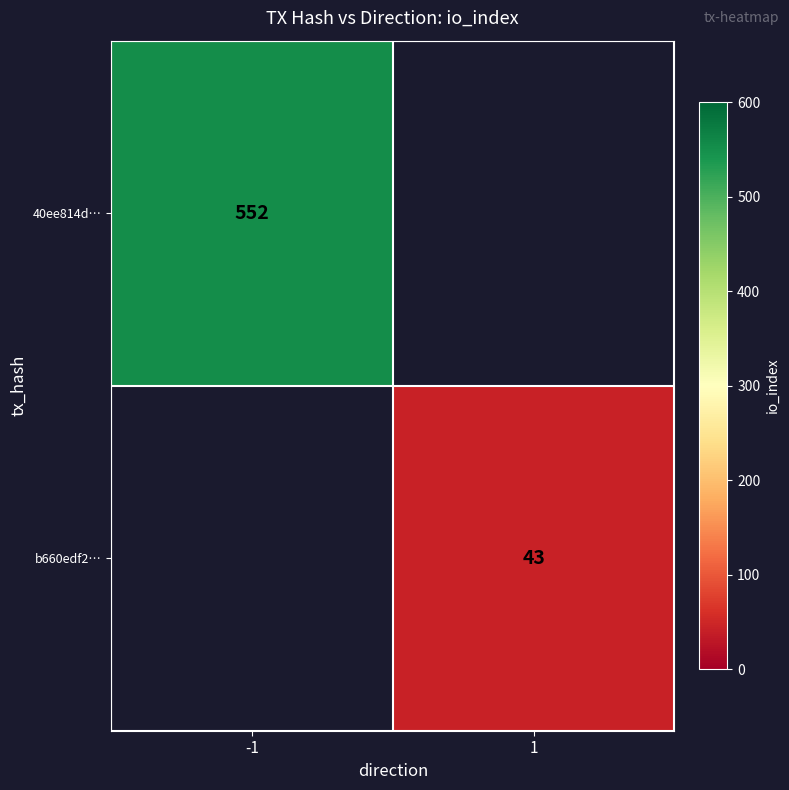

At how many categories does at least one series exceed 256?

1